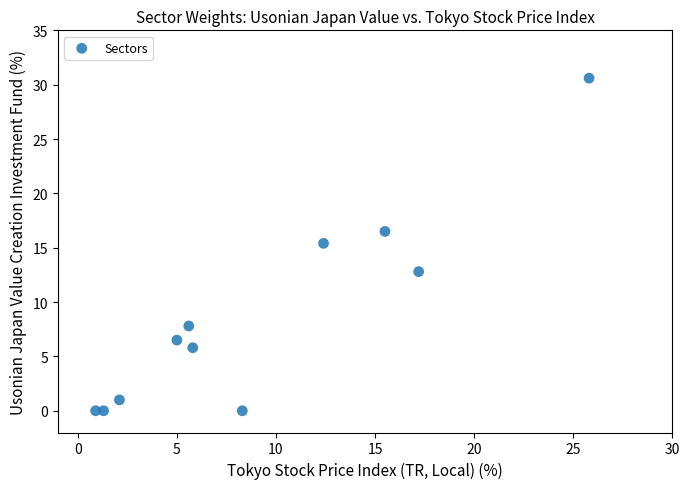

What Y value in the scatter plot is closest to 15?

15.4